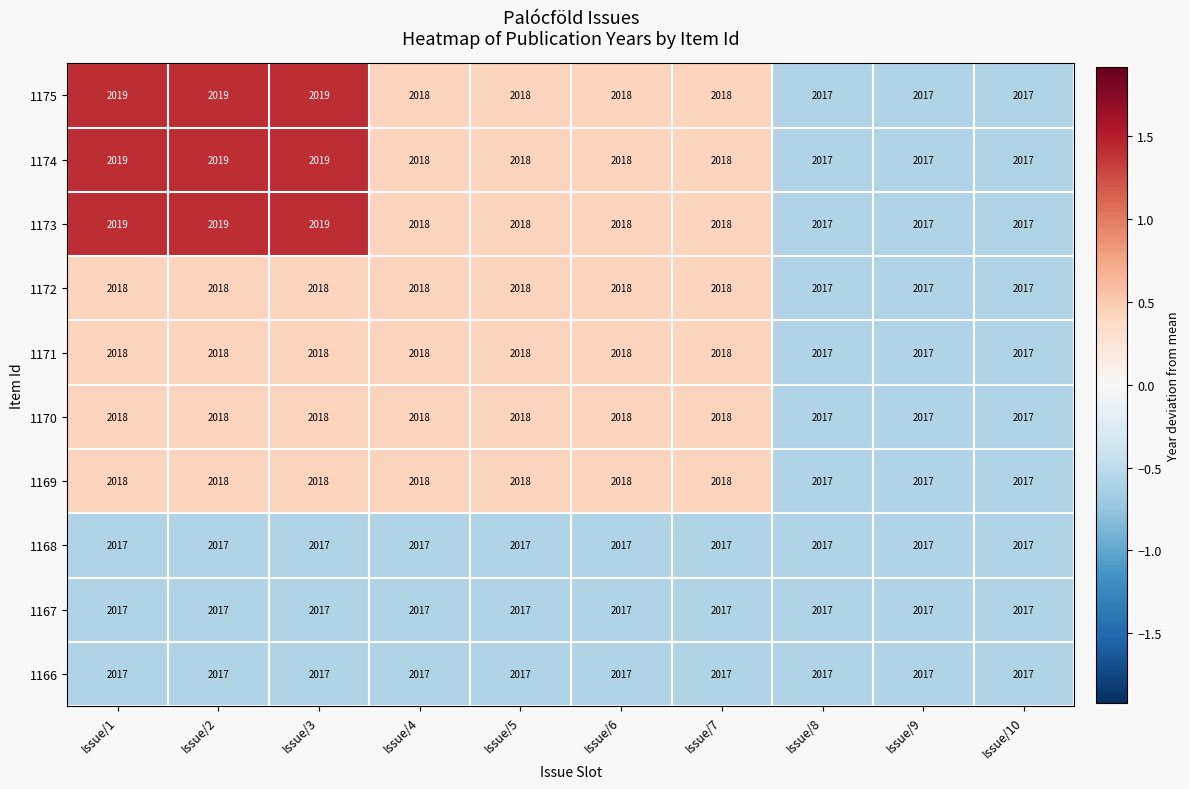

What is the total value across all series at Issue/6?

20177